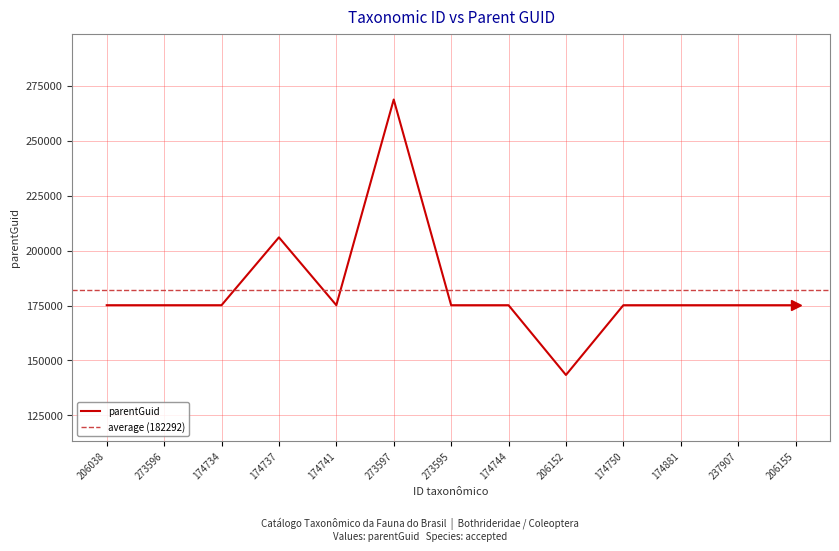

Rank the categories by value from lowest to highest.

206152, 206038, 273596, 174734, 174741, 273595, 174744, 174750, 174881, 237907, 206155, 174737, 273597